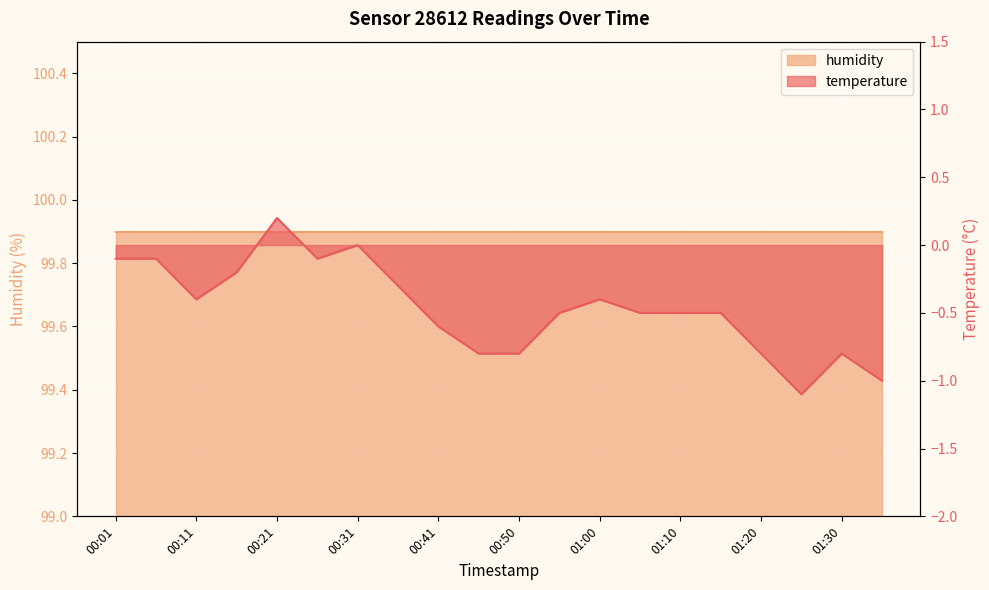

How many values exceed 0?

1